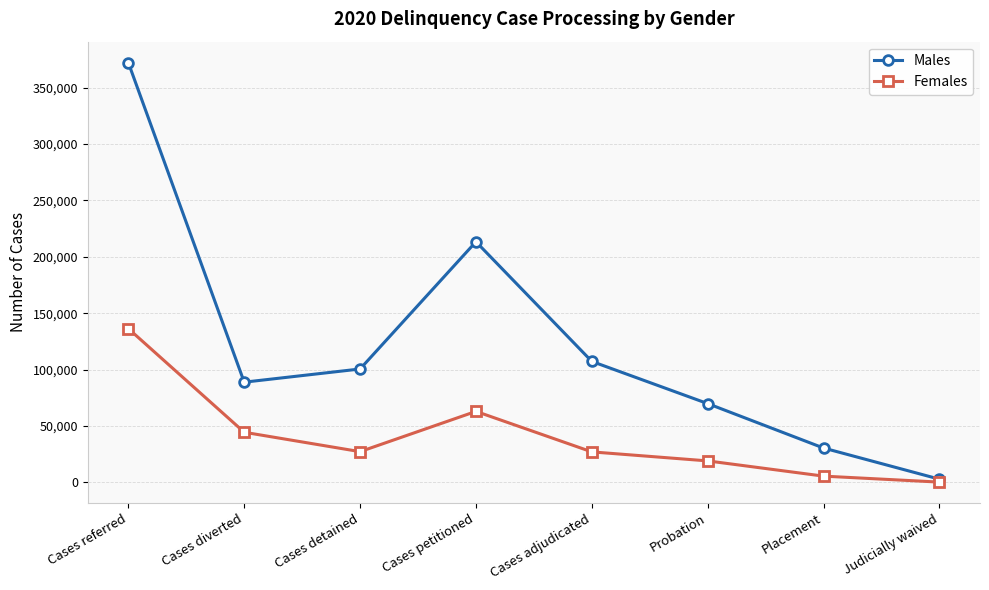

What position from the left is Placement?

7